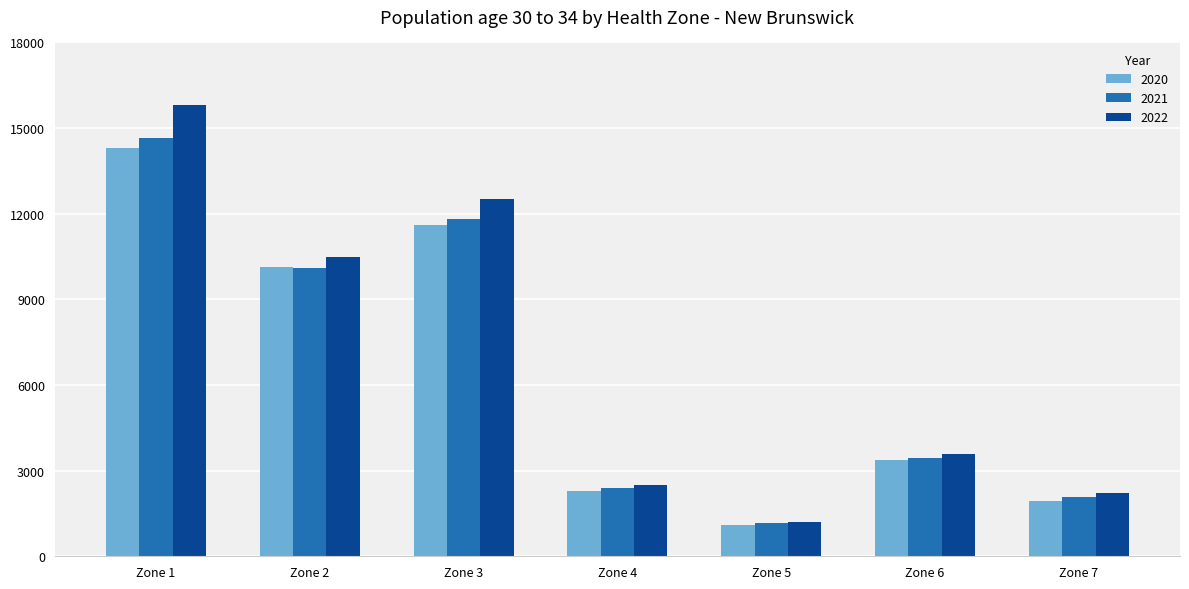

At which label does 2021 first exceed 3437?

Zone 1